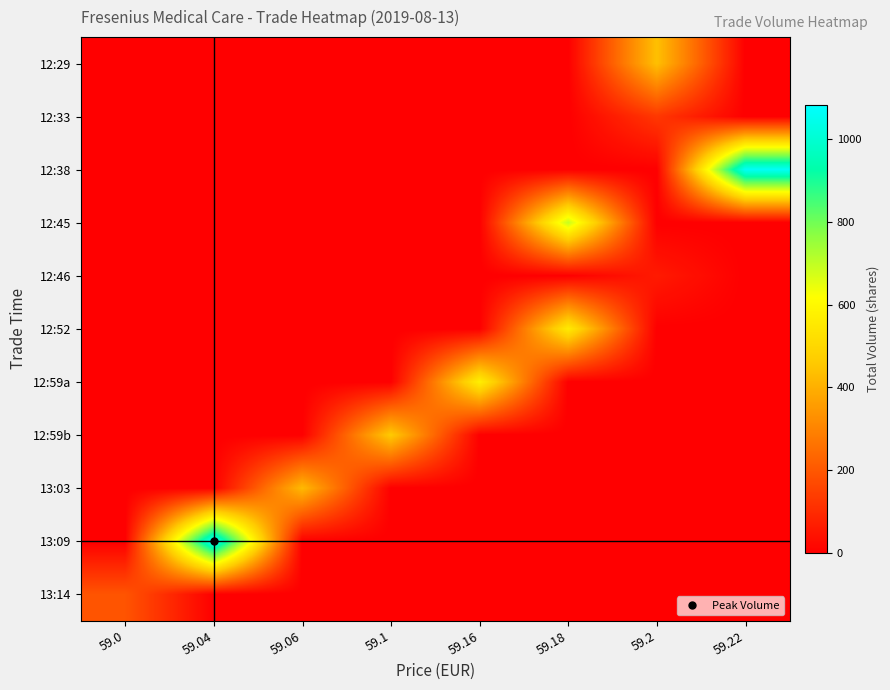

What is the spread (max minus min) of values at 59.1?

464